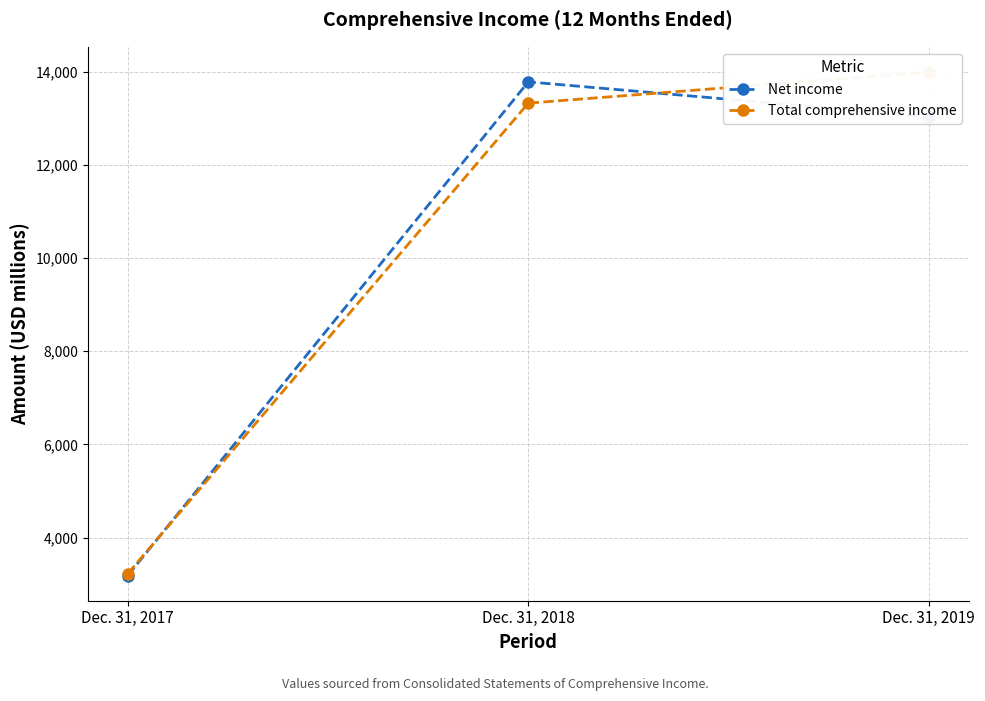

Reading left to right, list all the values displayed in this chart.

Net income: 3185	13782	13035
Total comprehensive income: 3225	13325	13994